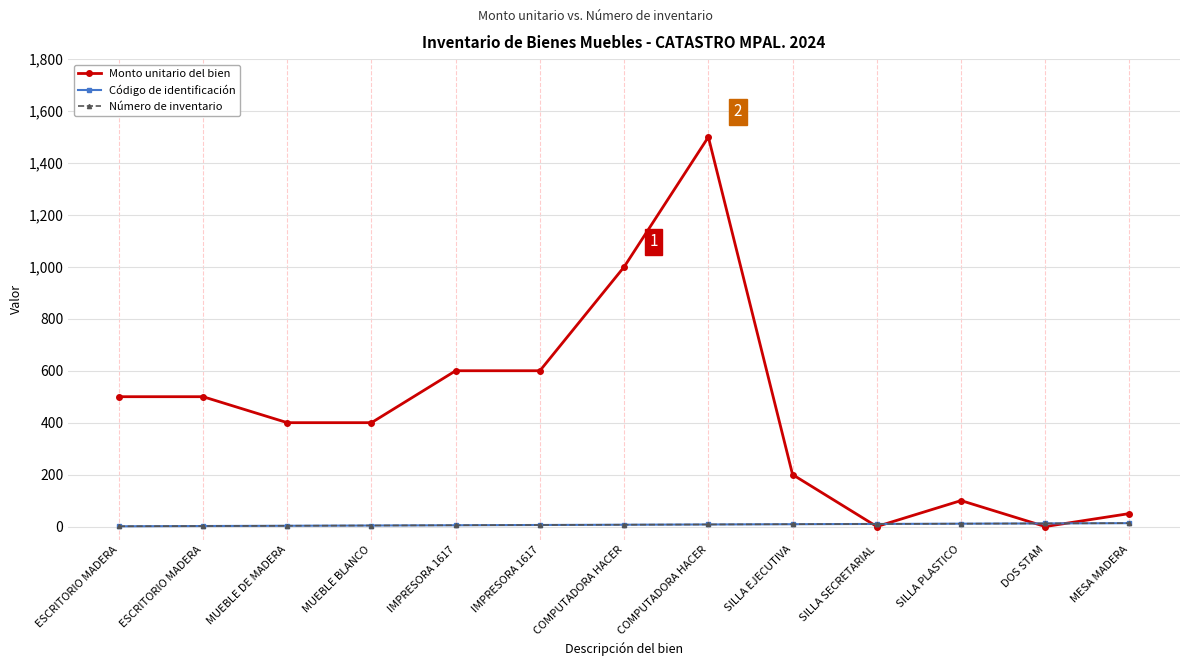

Is this an area chart (filled region under the line)?

No